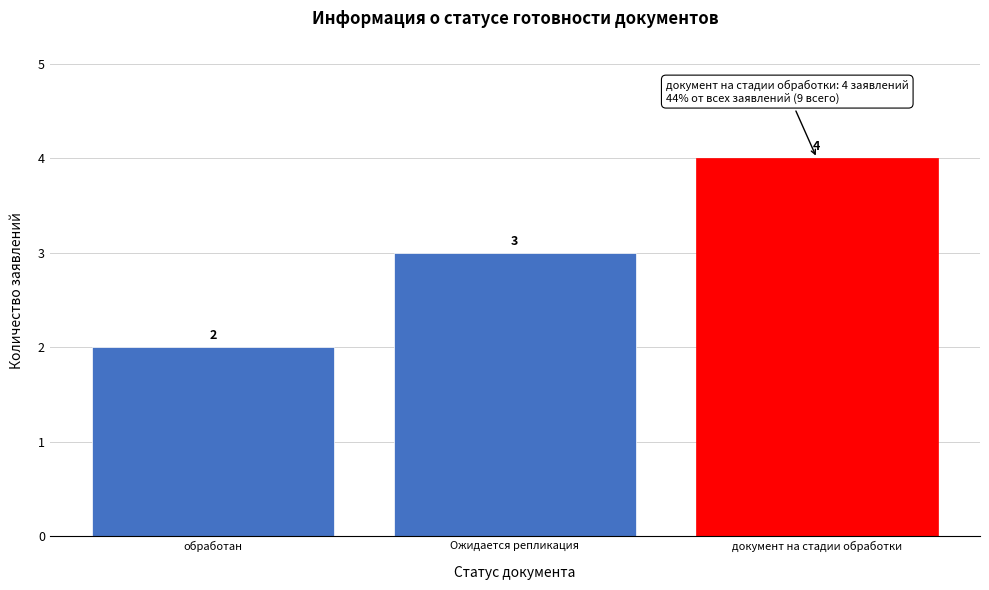

Reading left to right, extract all data points from this chart.

обработан=2	Ожидается репликация=3	документ на стадии обработки=4